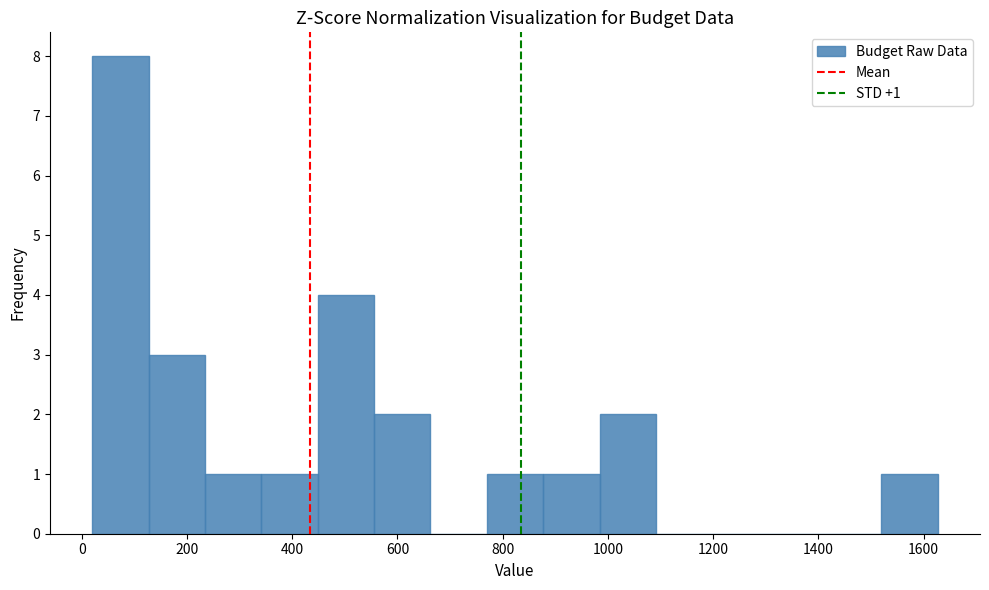

Which range on the x-axis has the tallest bar?

20 to 120